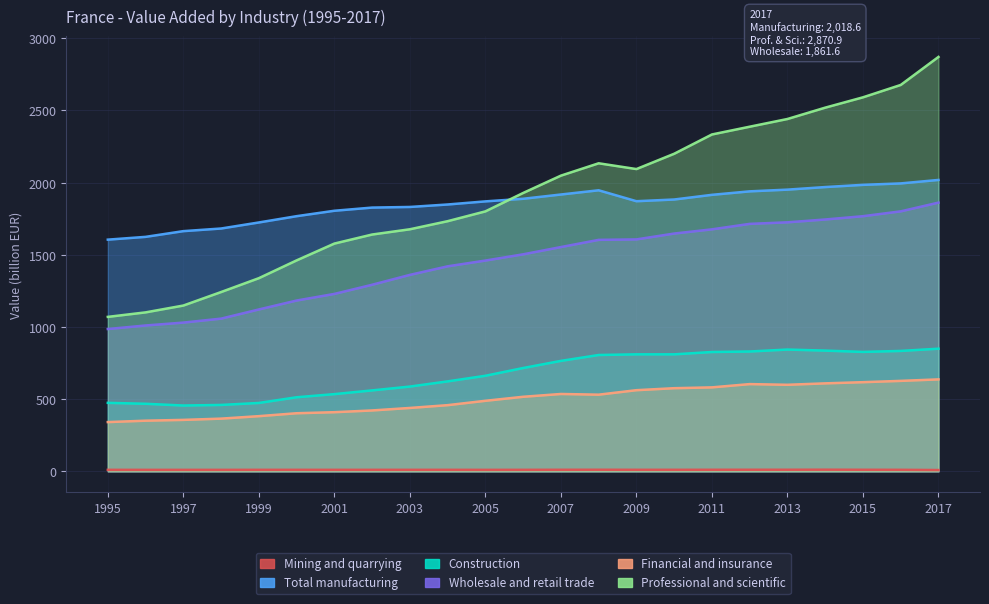

Rank the categories by Construction value from highest to lowest.

2017, 2013, 2014, 2016, 2012, 2015, 2011, 2010, 2009, 2008, 2007, 2006, 2005, 2004, 2003, 2002, 2001, 2000, 1995, 1999, 1996, 1998, 1997